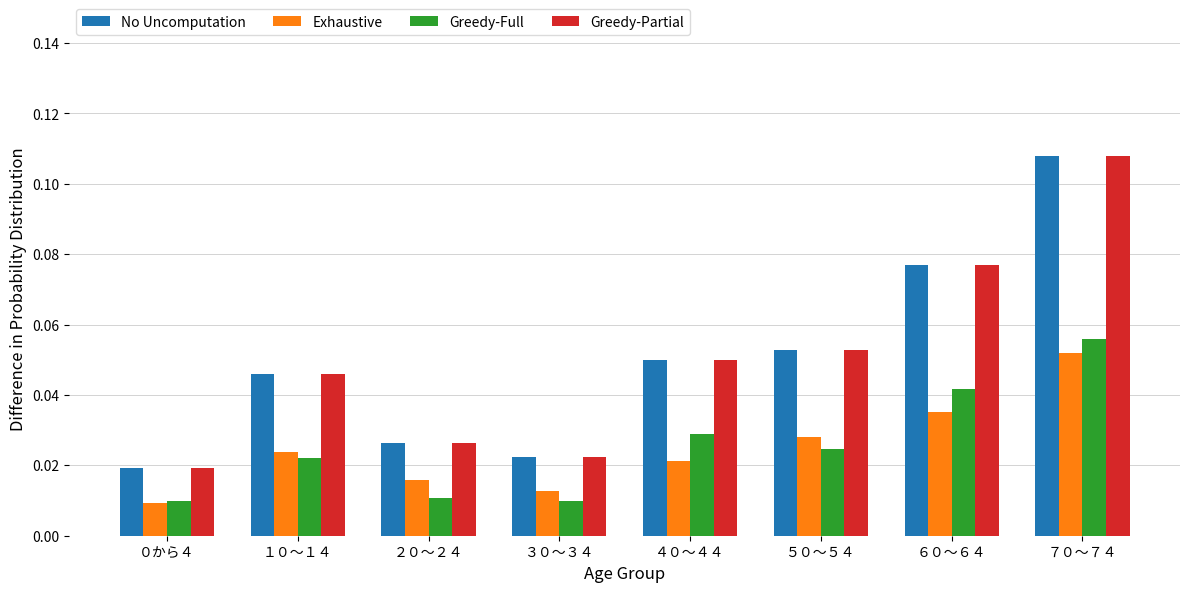

How many categories are shown in the chart?

8